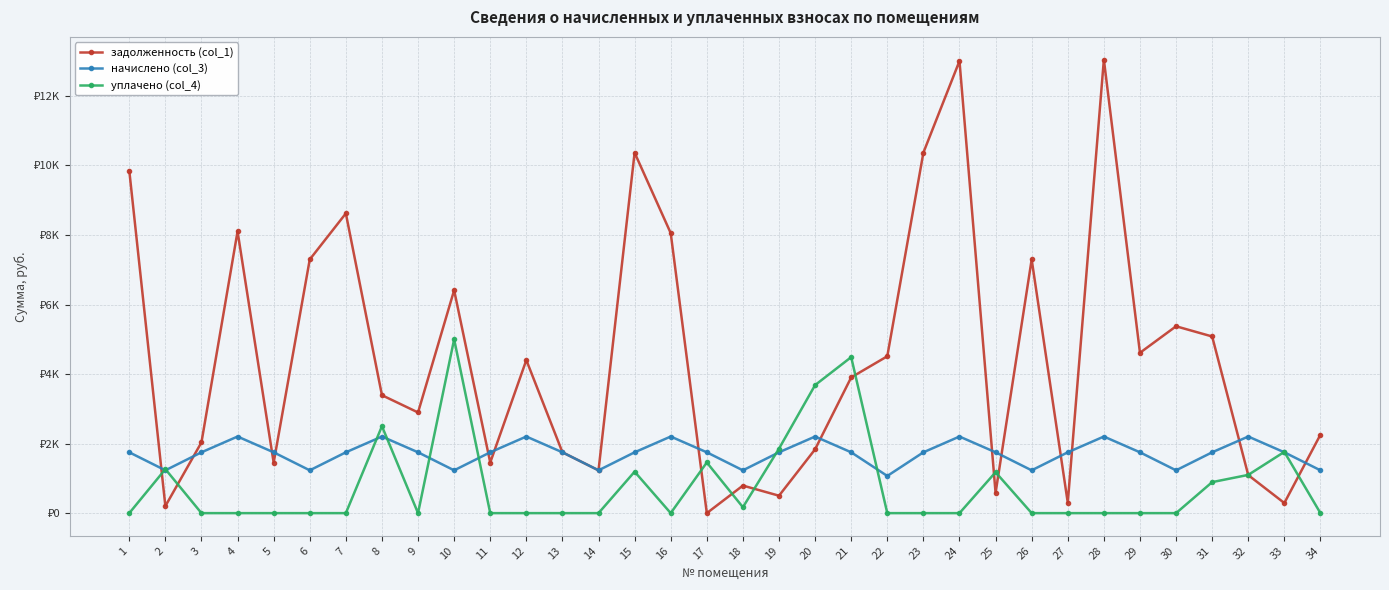

How many interior local peaks does the задолженность (col_1) series have?

10